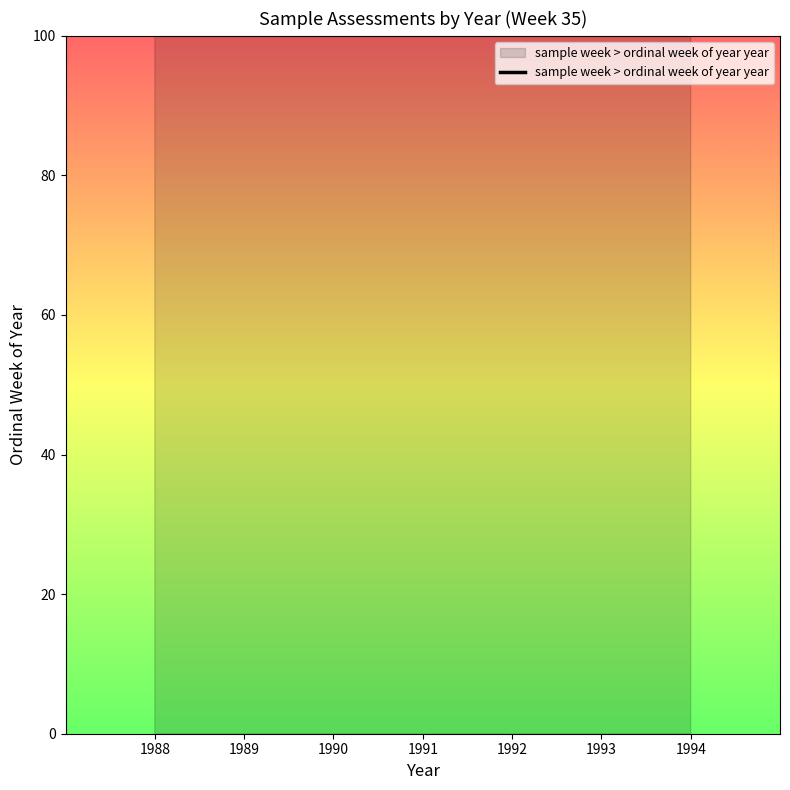

How many distinct data groups are displayed?

1